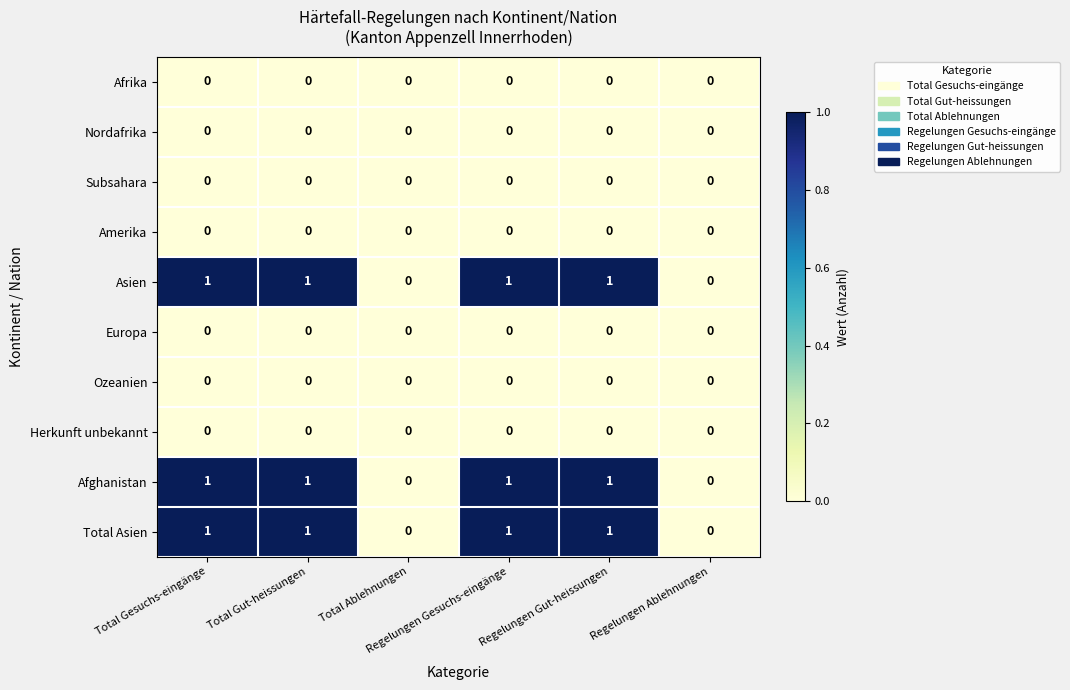

At which category is the sum across all series the highest?

Total Gesuchs-eingänge